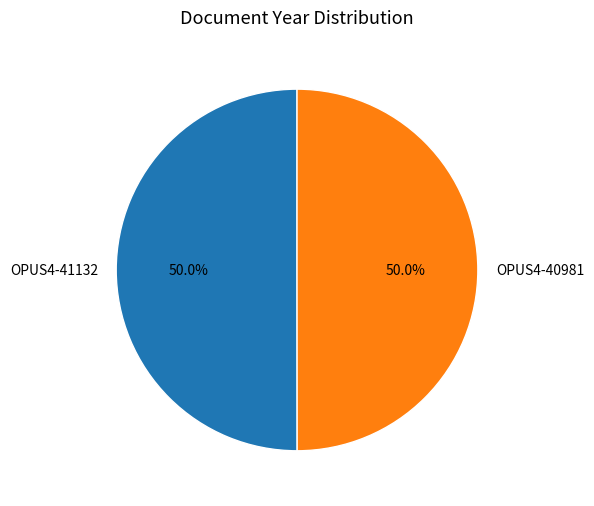

Do OPUS4-40981 and OPUS4-41132 together represent more than half of the pie?

Yes